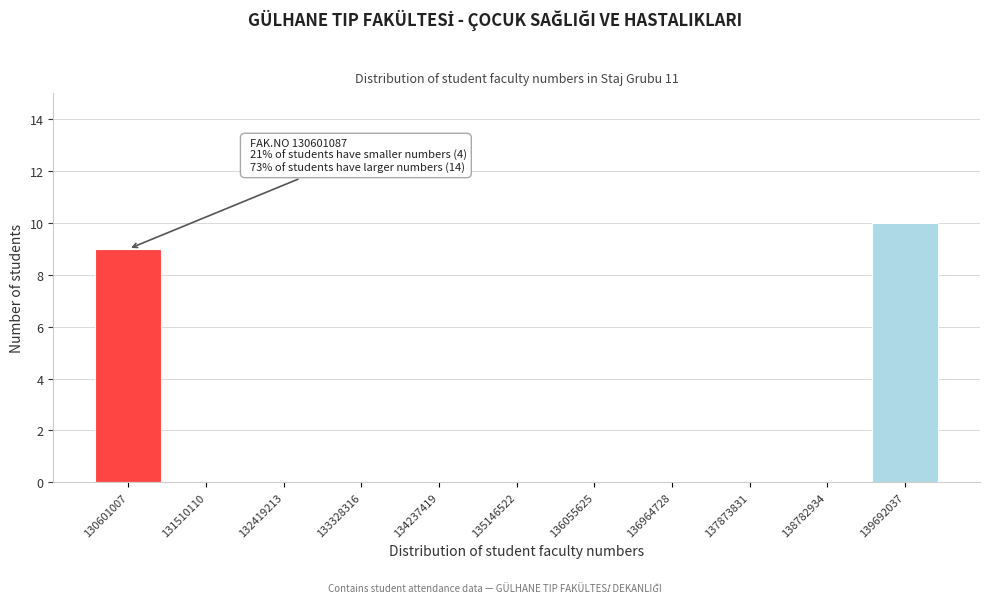

Reading left to right, list all the values displayed in this chart.

130601007=9	131510110=0	132419213=0	133328316=0	134237419=0	135146522=0	136055625=0	136964728=0	137873831=0	138782934=0	139692037=10